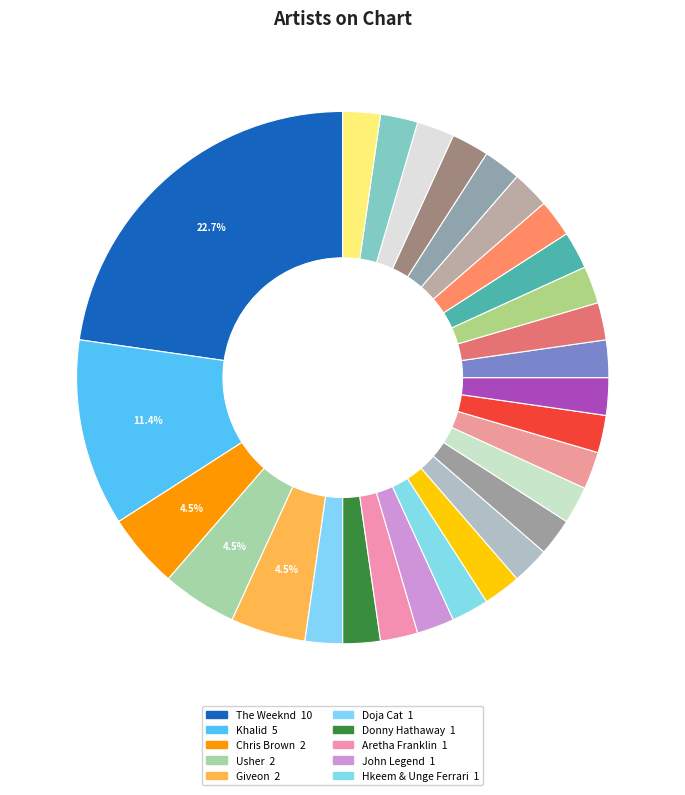

How many slices are in this pie chart?

28